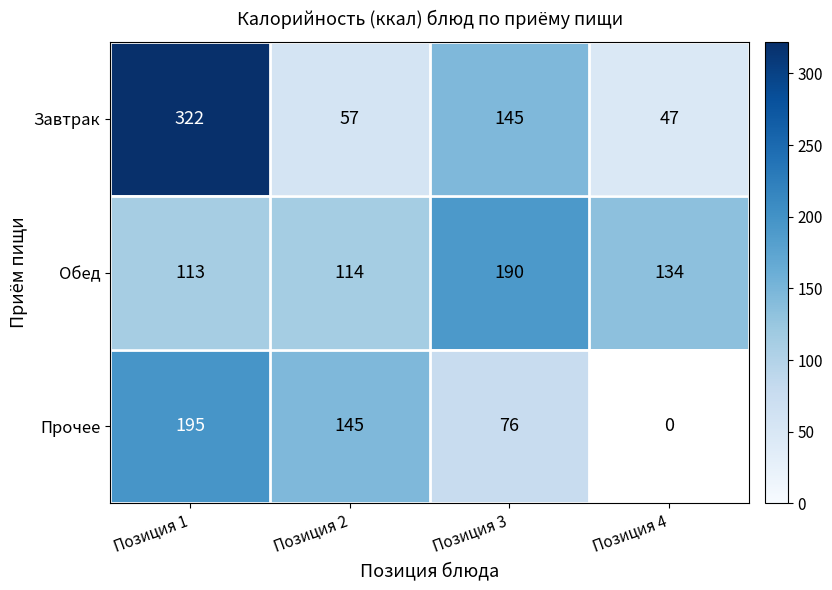

Between Позиция 1 and Позиция 4, which is larger?

Позиция 1